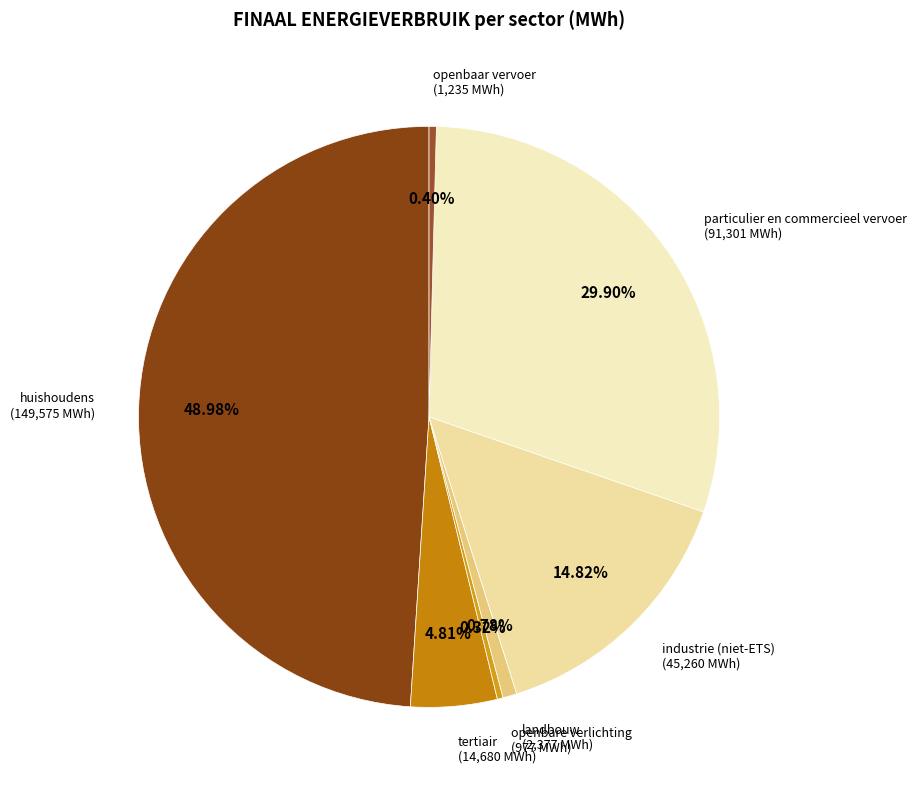

To the nearest percent, what is the difference between the openbaar vervoer and tertiair slice percentages?

4%